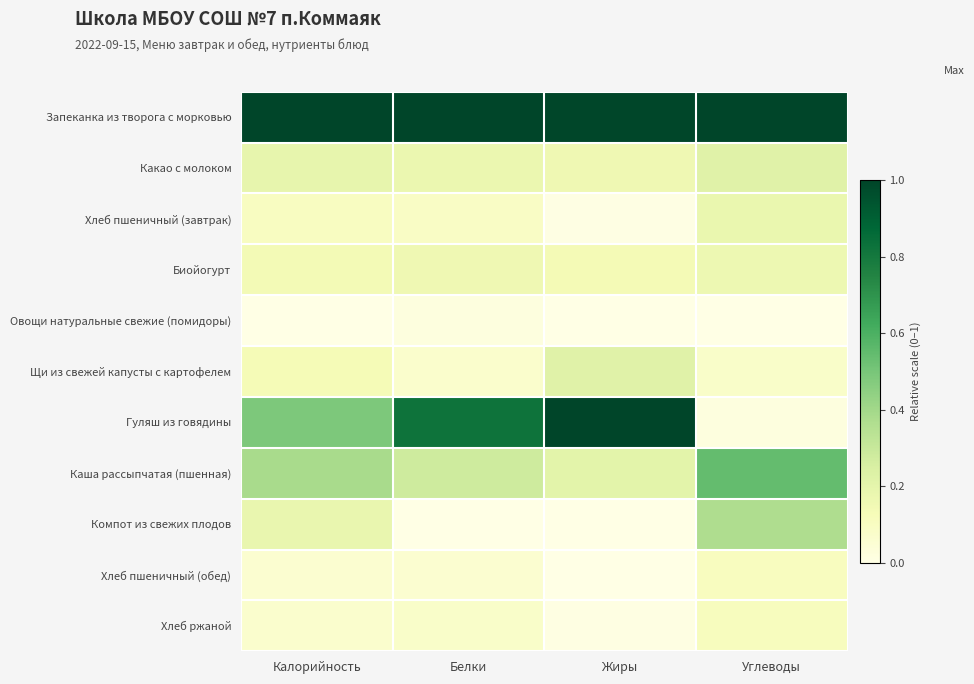

Which series has the largest total across all categories?

Запеканка из творога с морковью